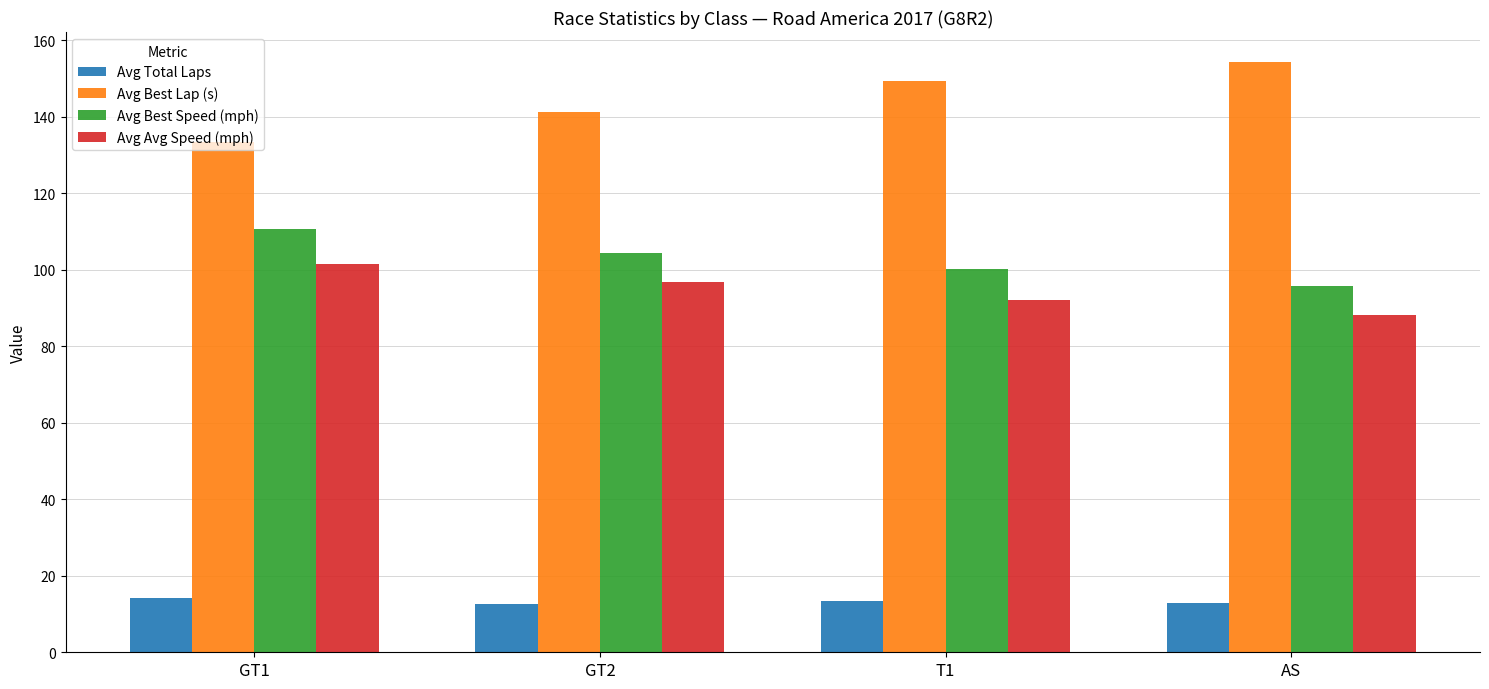

Which category has the highest value in the Avg Avg Speed (mph) series?

GT1